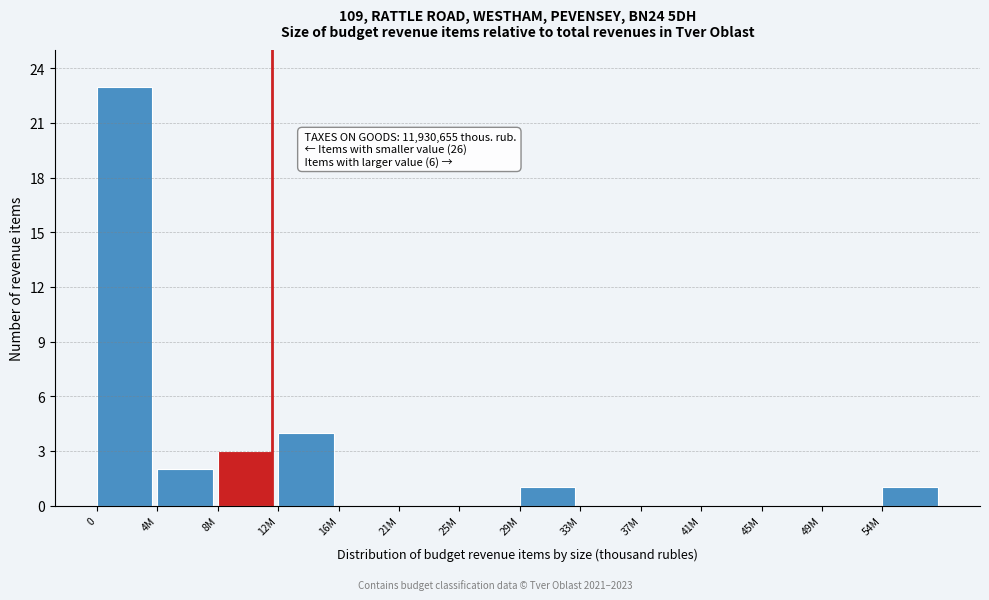

Reading left to right, what are all the values shown in this chart?

0=23	4M=2	8M=3	12M=4	16M=0	21M=0	25M=0	29M=1	33M=0	37M=0	41M=0	45M=0	49M=0	54M=1